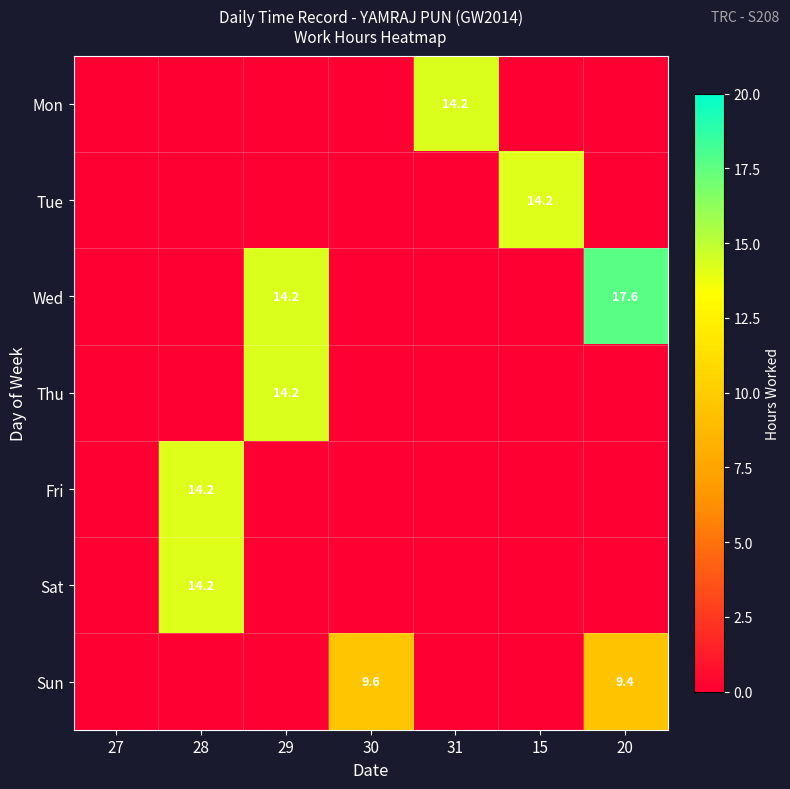

The value of Tue at 15 is 14.2. True or false?

True